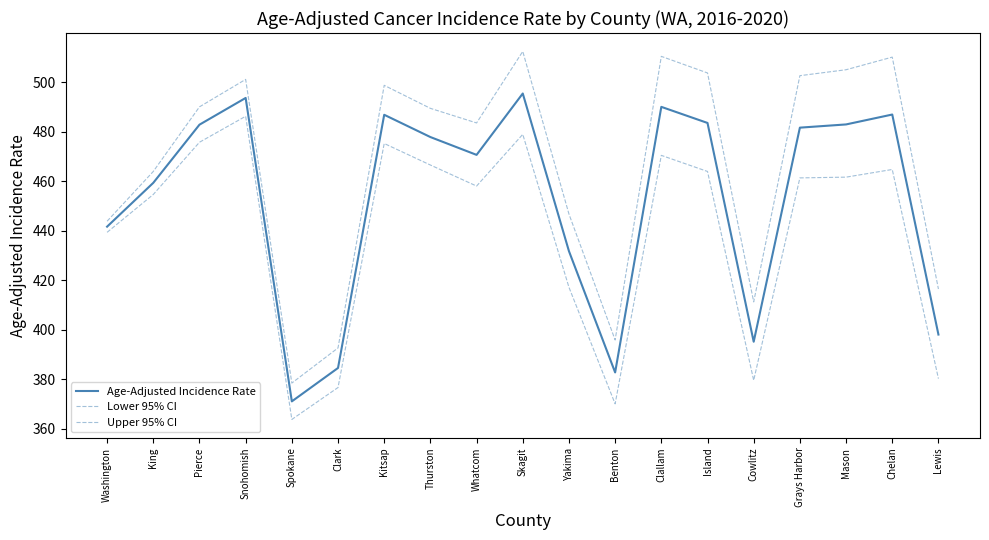

In Lower 95% CI, how many points are higher than both neighbors (excluding endpoints)?

5